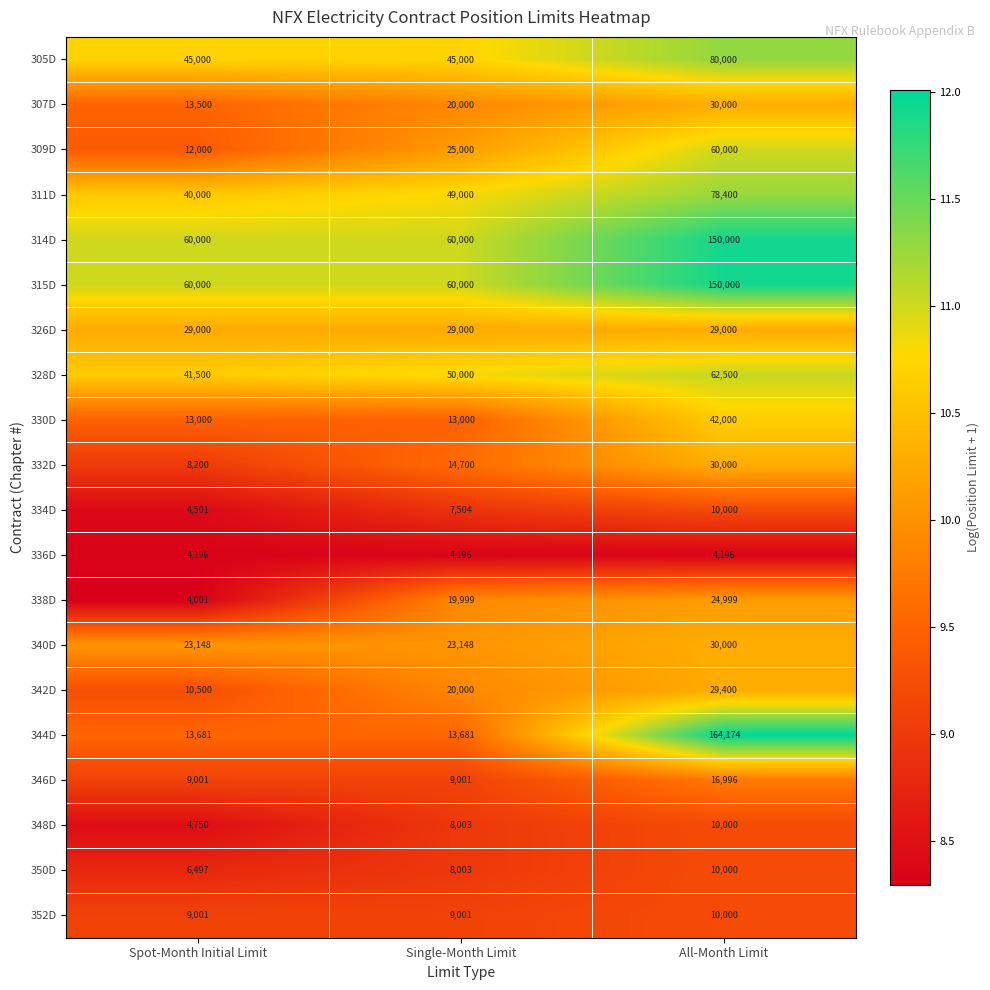

Between Spot-Month Initial Limit and All-Month Limit, which series saw the biggest shift?

344D